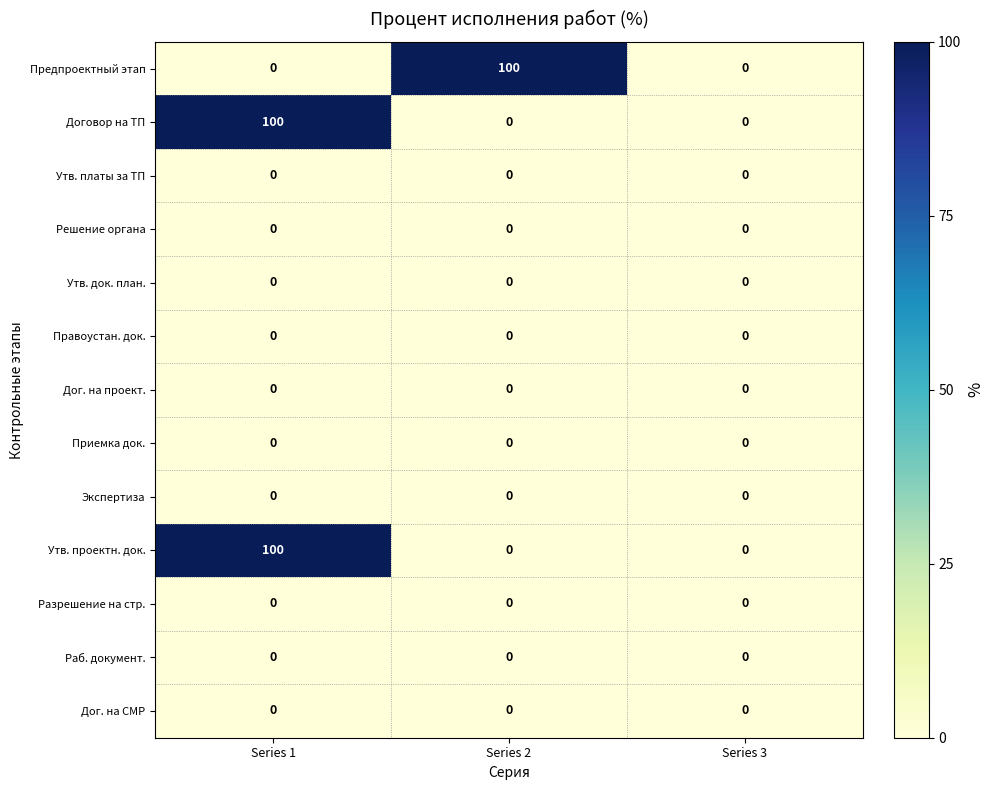

What is the difference between the highest and lowest values at Series 2?

100